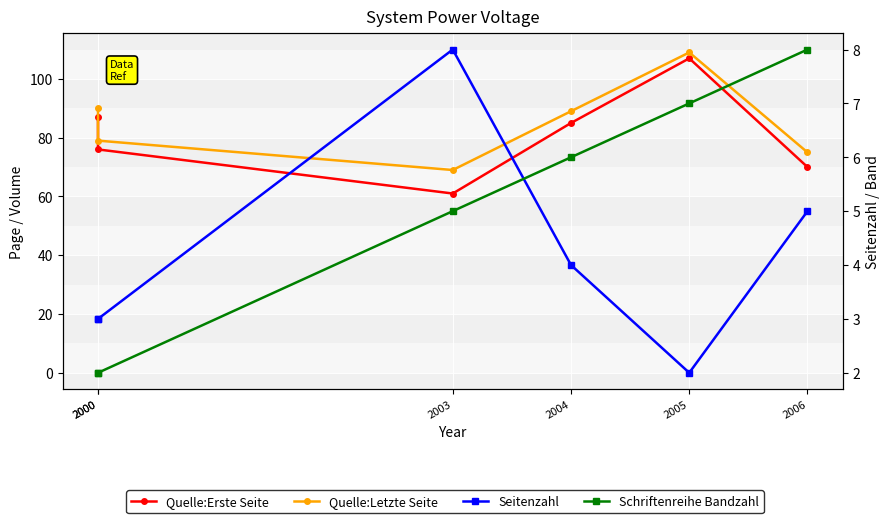

True or false: Seitenzahl has more than 0 interior local peaks.

True